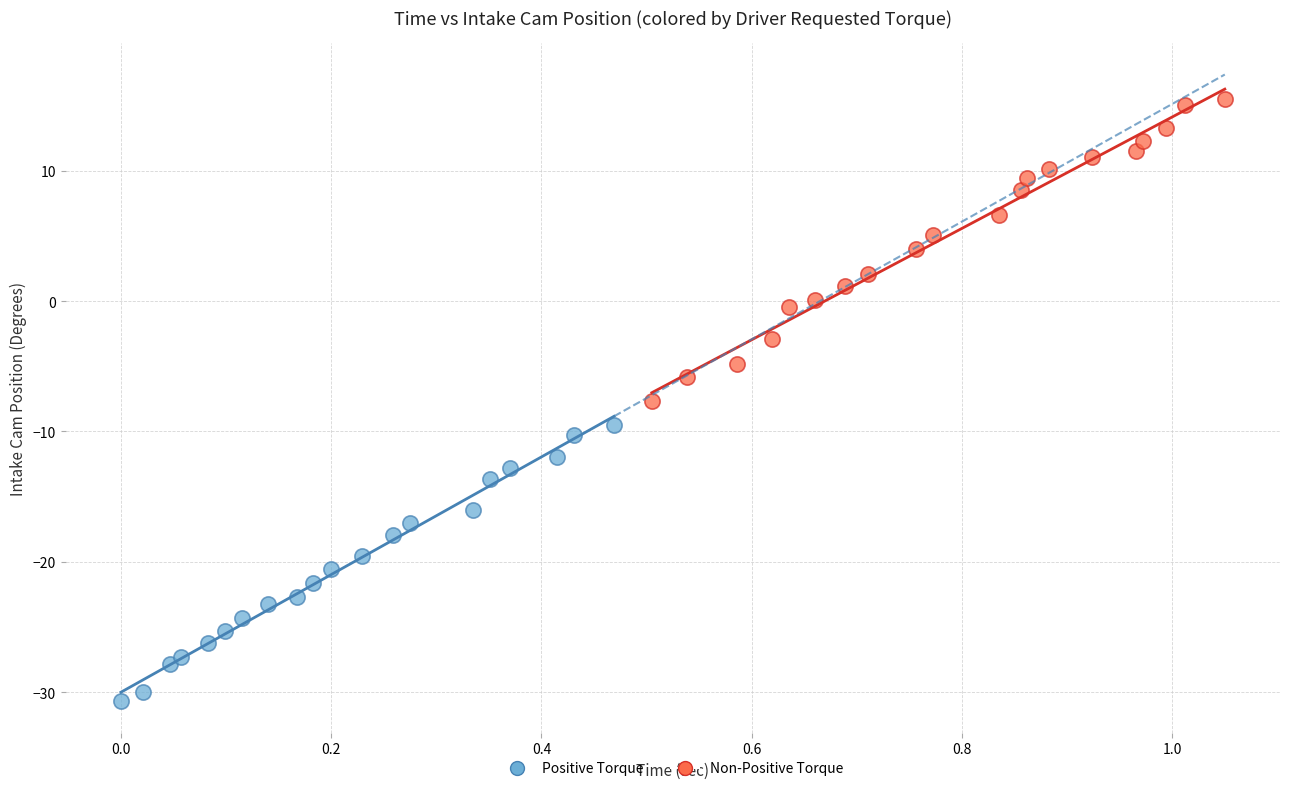

Which series contains the highest Y value?

Non-Positive Torque